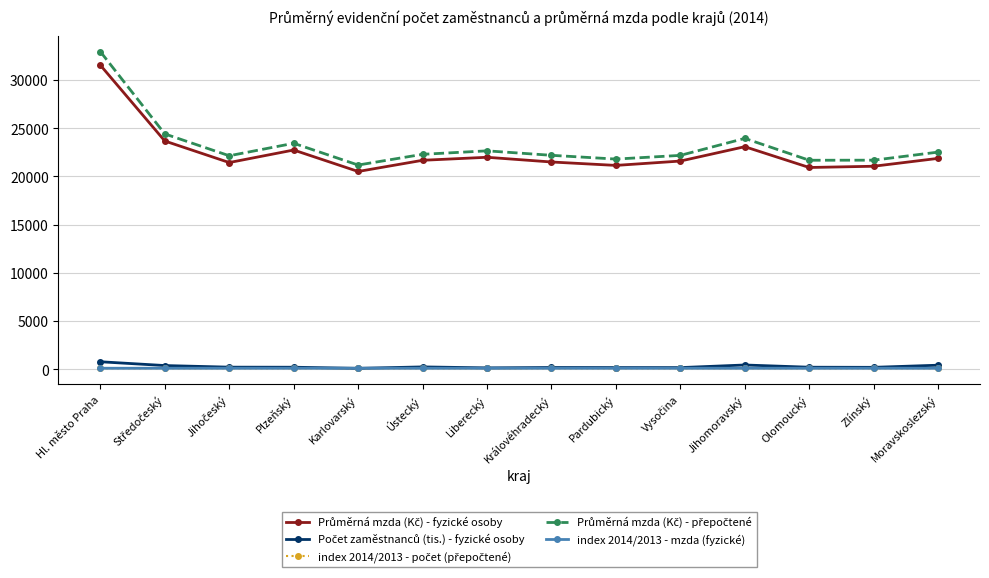

At which category does the chart reach its peak across all series?

Hl. město Praha